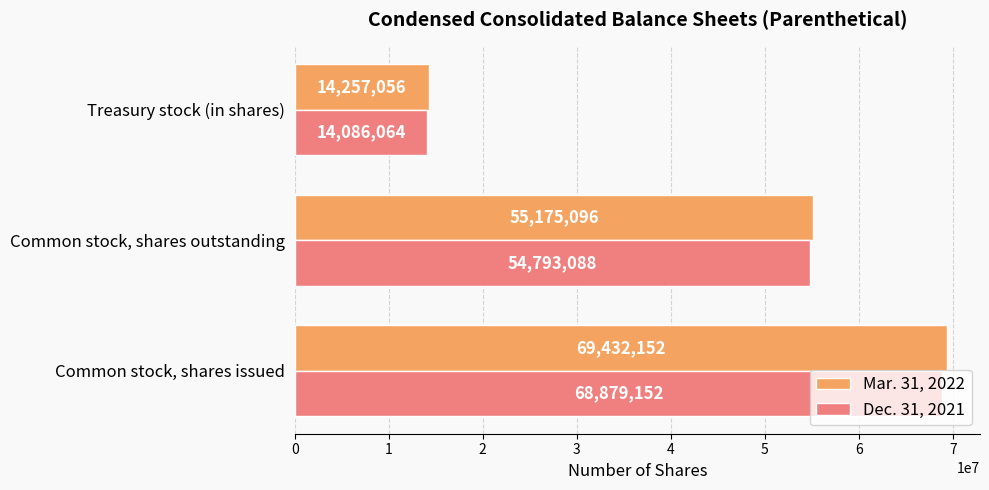

Between Common stock, shares issued and Treasury stock (in shares), which series saw the biggest shift?

Mar. 31, 2022